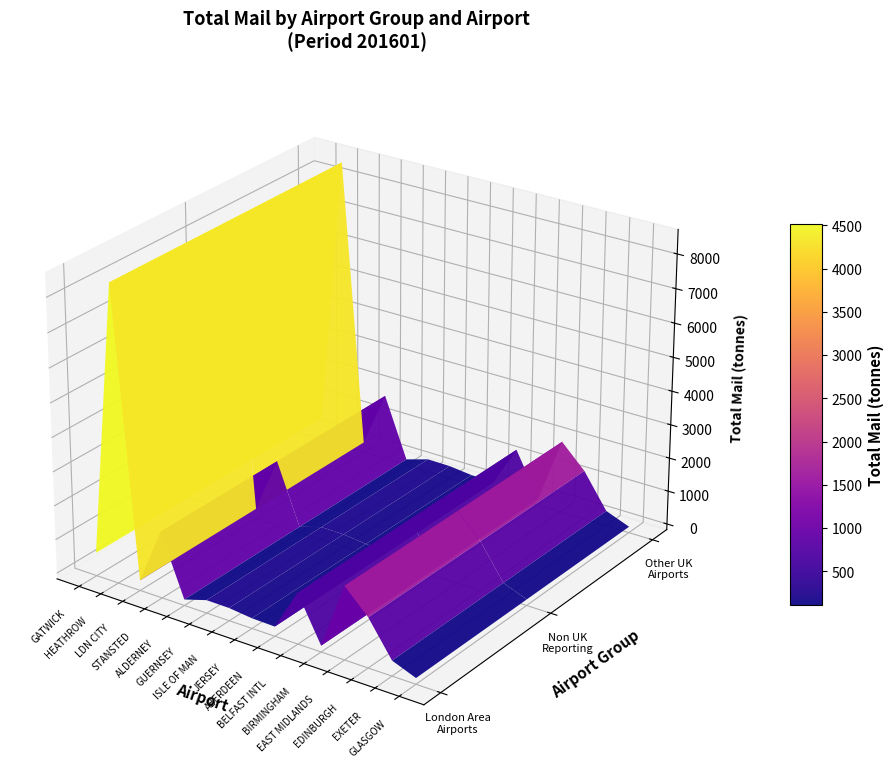

Which label corresponds to the smallest value in the chart?

GATWICK